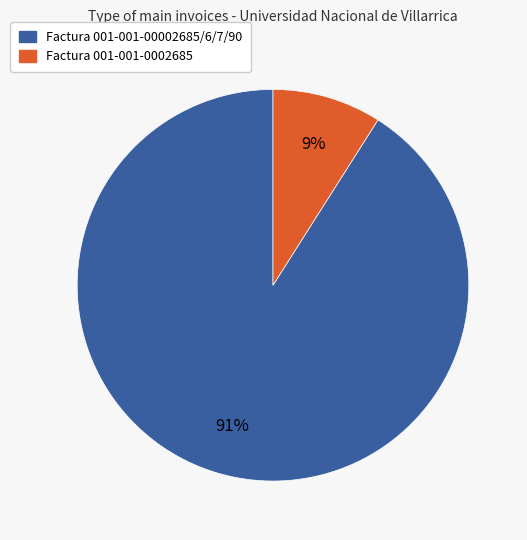

What is the smallest slice in the pie chart?

Factura 001-001-0002685